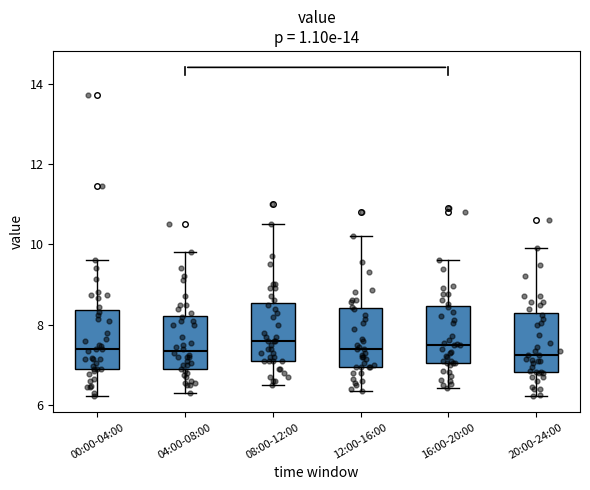

Reading left to right, read every box against the y-axis: the position of its median line, the range the box covers, and the ends of its whiskers. The values are not printed on the chart, so give them approximately, as read against the axis.

00:00-04:00: median 7.4, box 7.0 to 8.4, whiskers 6.2 to 9.6
04:00-08:00: median 7.4, box 6.8 to 8.2, whiskers 6.4 to 9.8
08:00-12:00: median 7.6, box 7.2 to 8.6, whiskers 6.6 to 10.6
12:00-16:00: median 7.4, box 7.0 to 8.4, whiskers 6.4 to 10.2
16:00-20:00: median 7.6, box 7.0 to 8.4, whiskers 6.4 to 9.6
20:00-24:00: median 7.2, box 6.8 to 8.2, whiskers 6.2 to 10.0